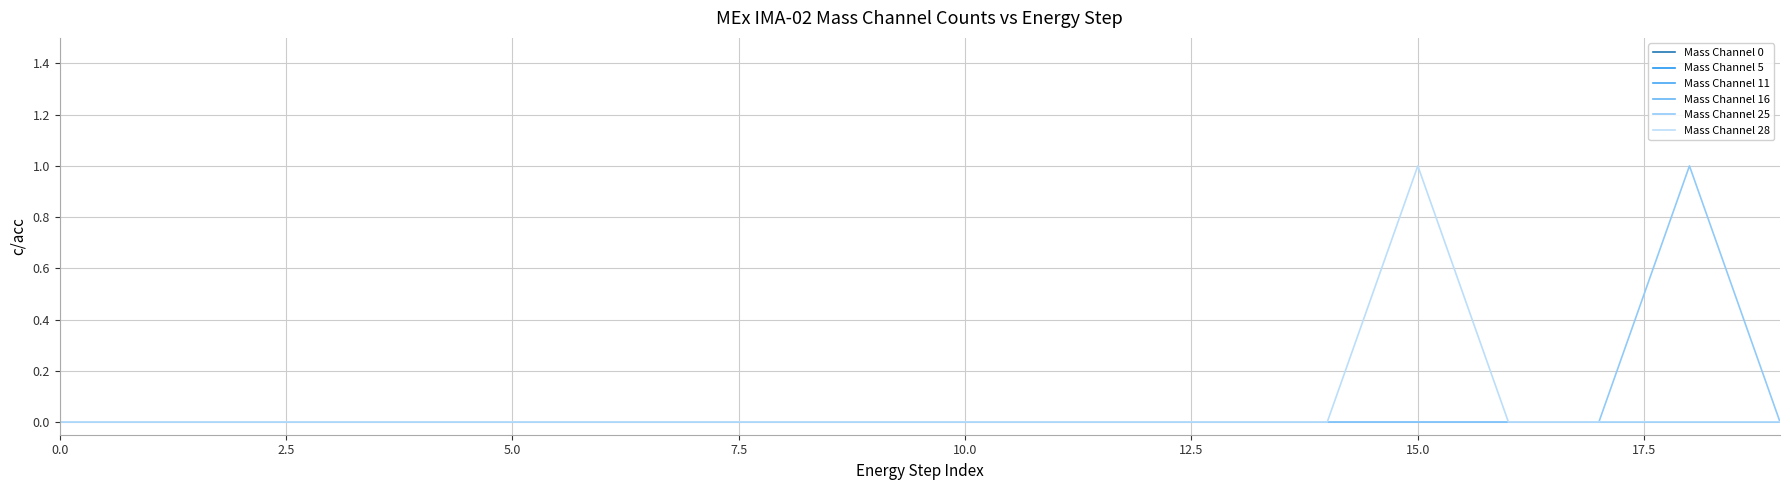

Does the chart display data point markers on the line(s)?

No